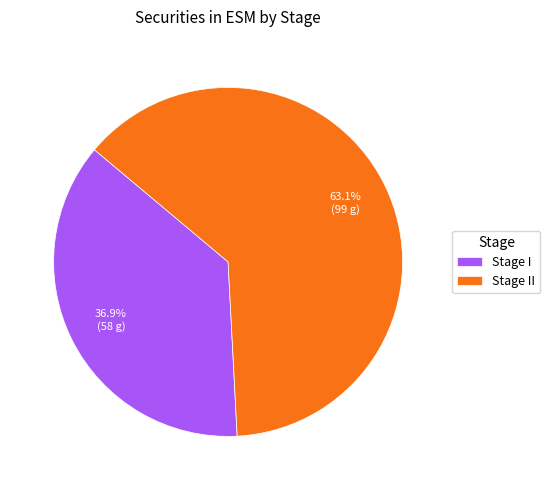

To the nearest percent, what is the difference between the largest and smallest slice percentages?

26%